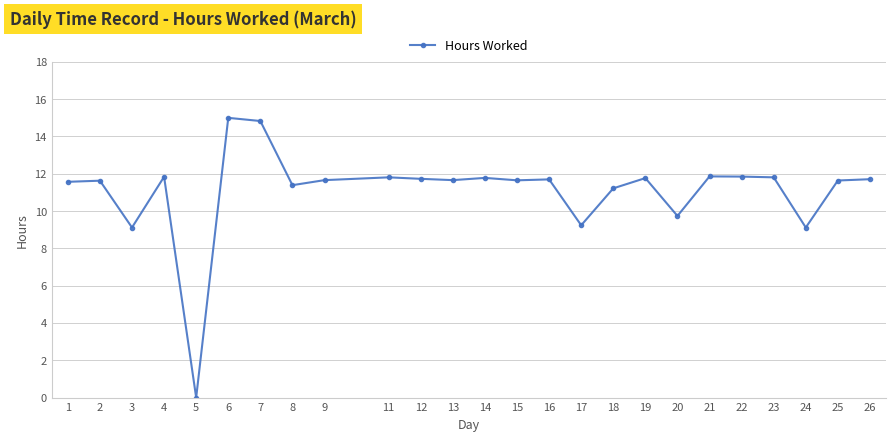

Where is the first local minimum?

3